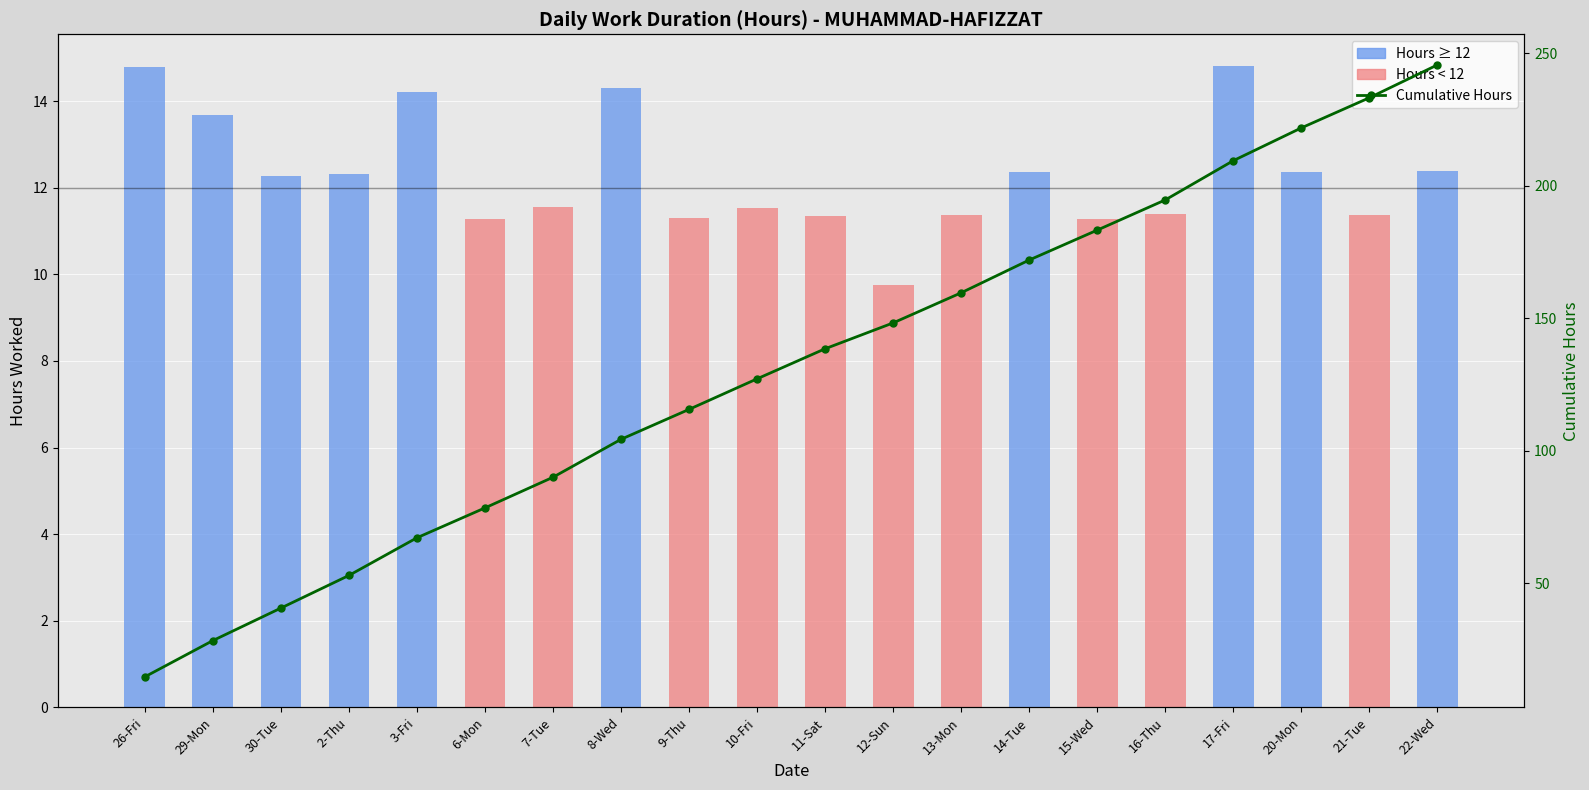

What position from the right is 13-Mon?

8